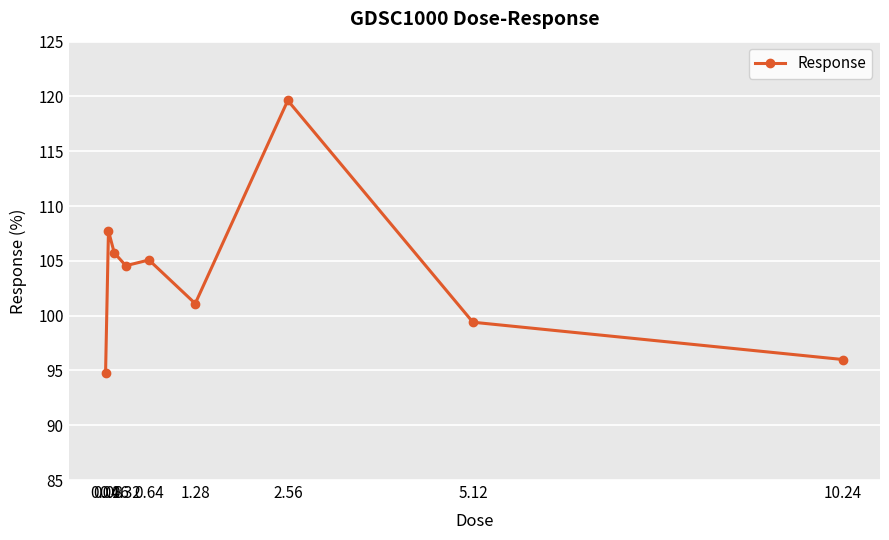

What is the change in value from 0.04 to 5.12?

+4.6